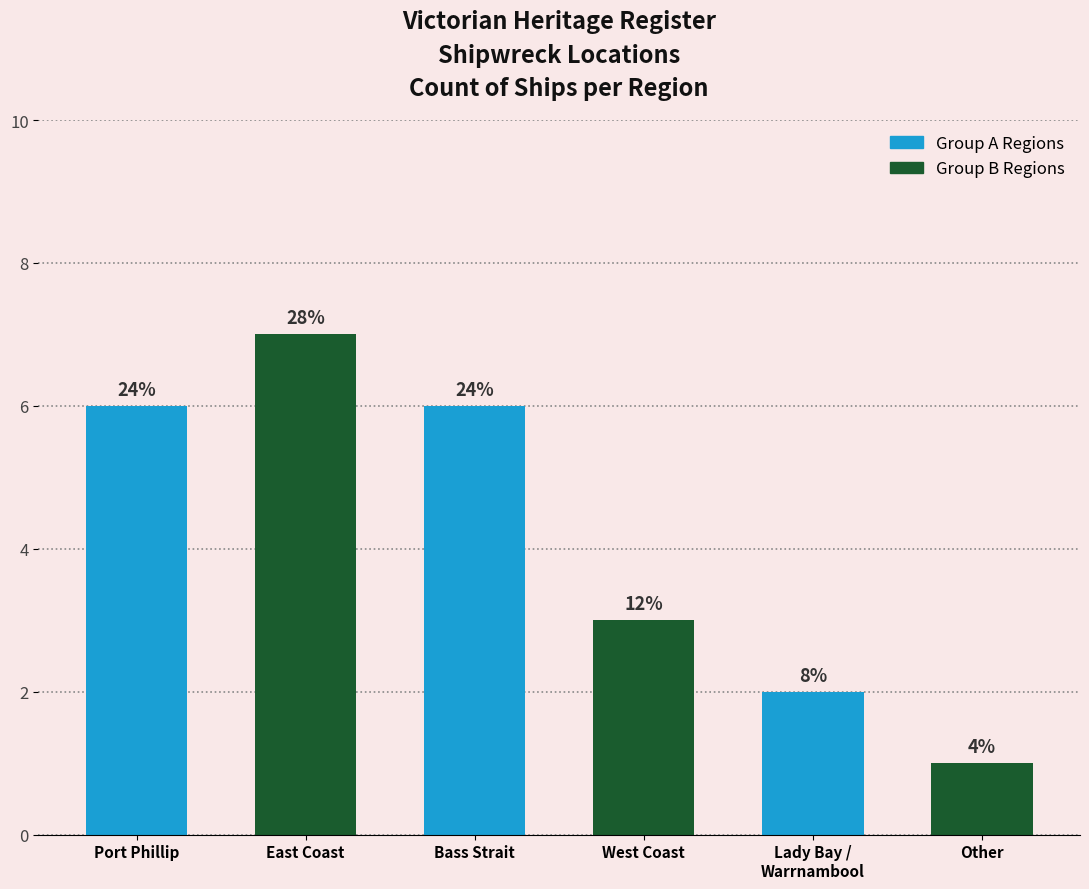

List the labels in order of value, largest first.

East Coast, Port Phillip, Bass Strait, West Coast, Lady Bay / Warrnambool, Other